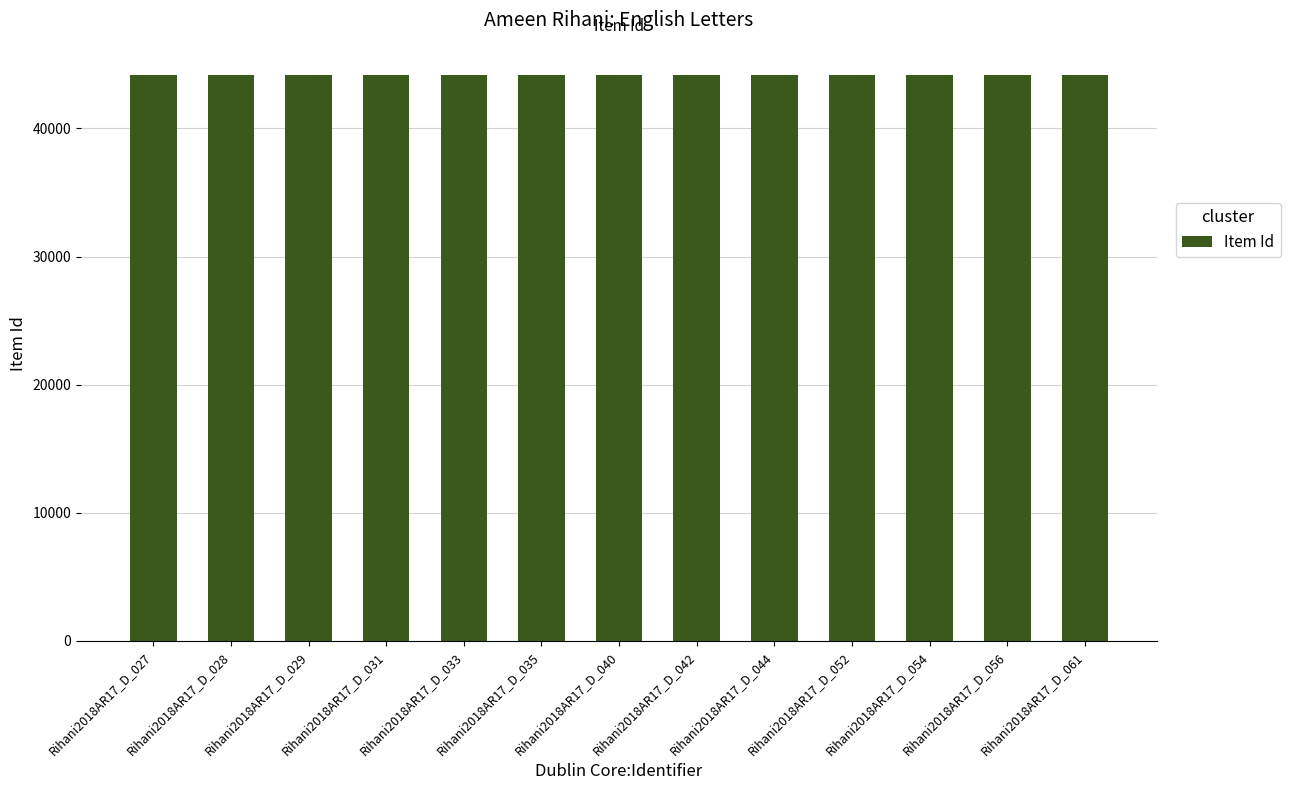

What is the greatest value displayed?

44158